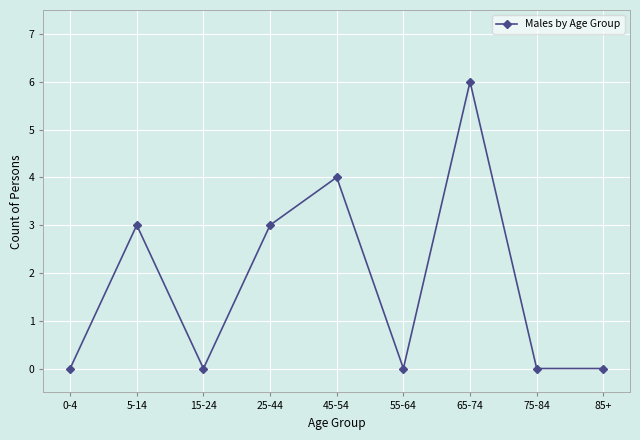

How many series are shown in this chart?

1